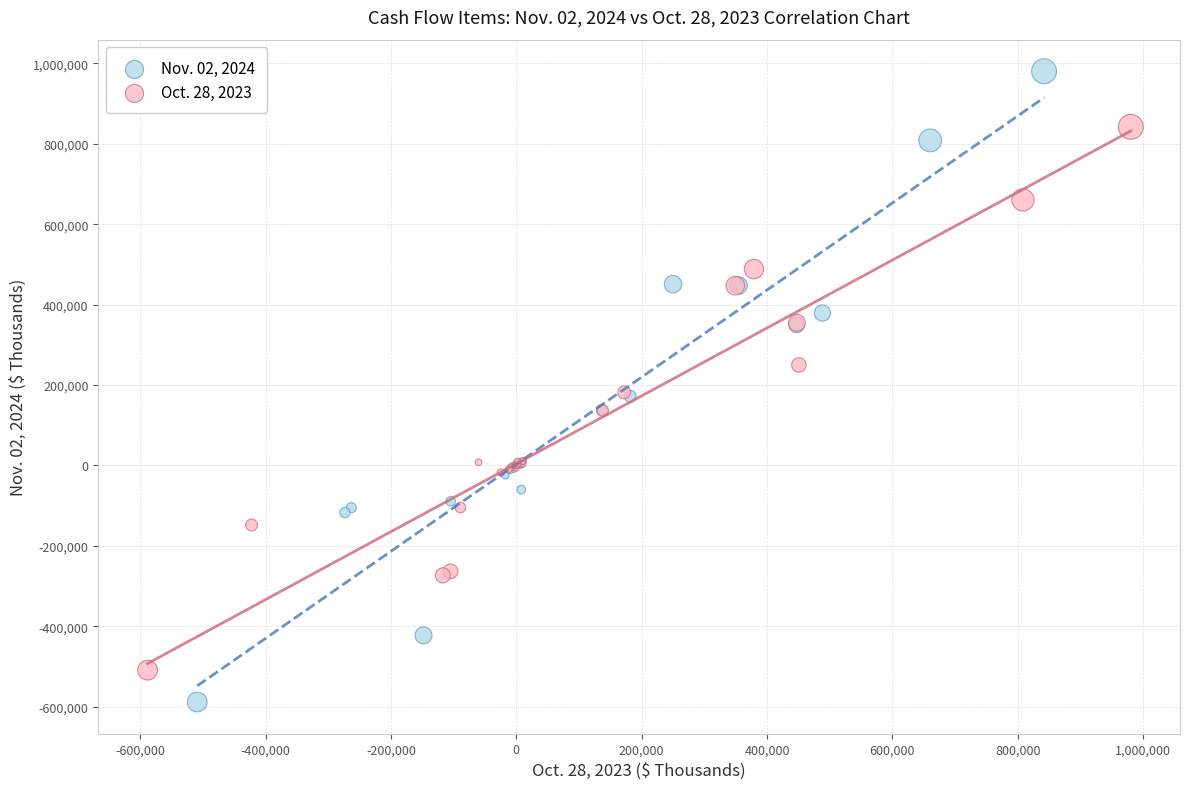

Which series contains the lowest Y value?

Nov. 02, 2024